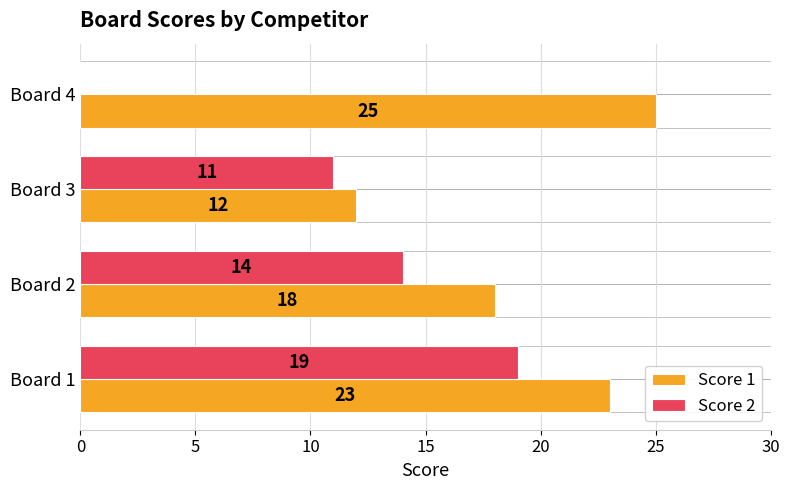

Where is Score 1 nearest to the value 18?

Board 2